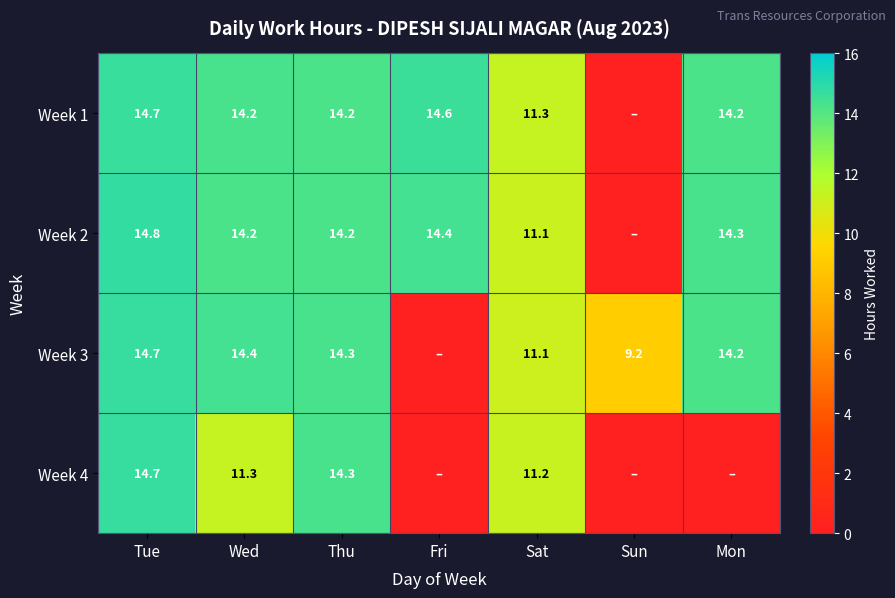

Is the value of Week 3 at Sat greater than the value of Week 2 at Fri?

No